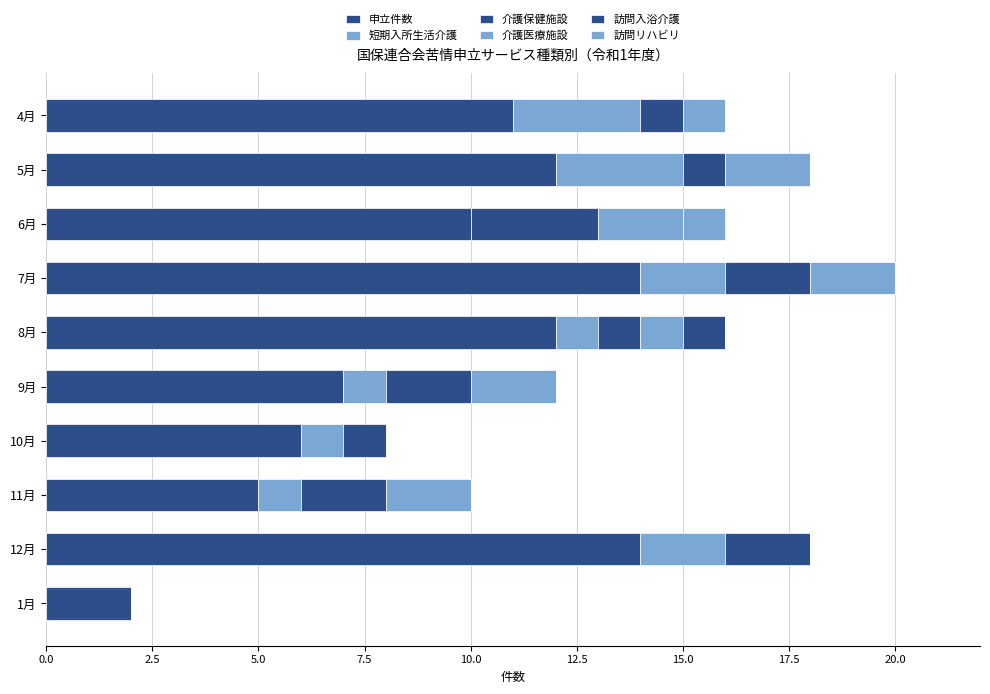

Rank the series by their maximum value, from lowest to highest.

訪問入浴介護, 訪問リハビリ, 介護医療施設, 短期入所生活介護, 介護保健施設, 申立件数